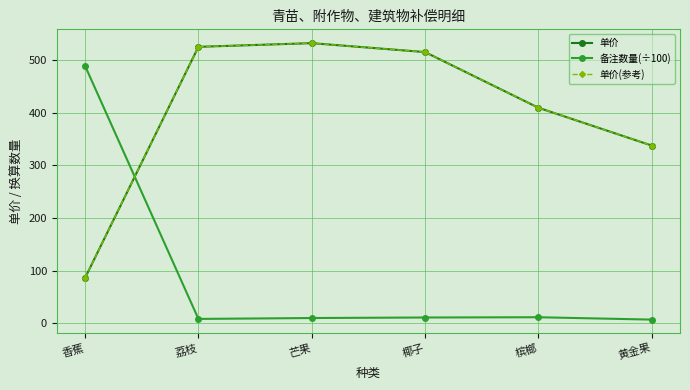

Is this an area chart (filled region under the line)?

No